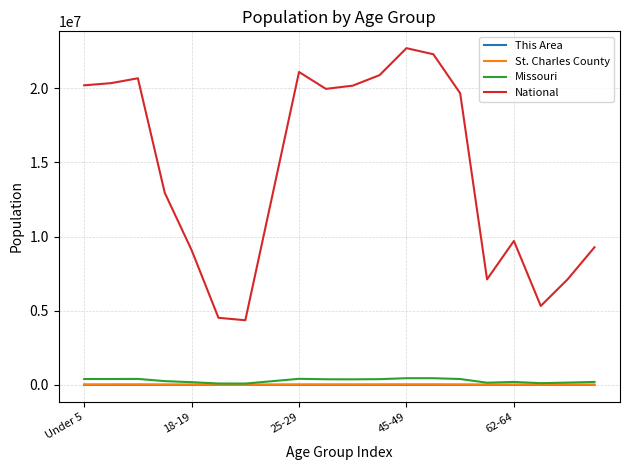

Which series has the largest total across all categories?

National